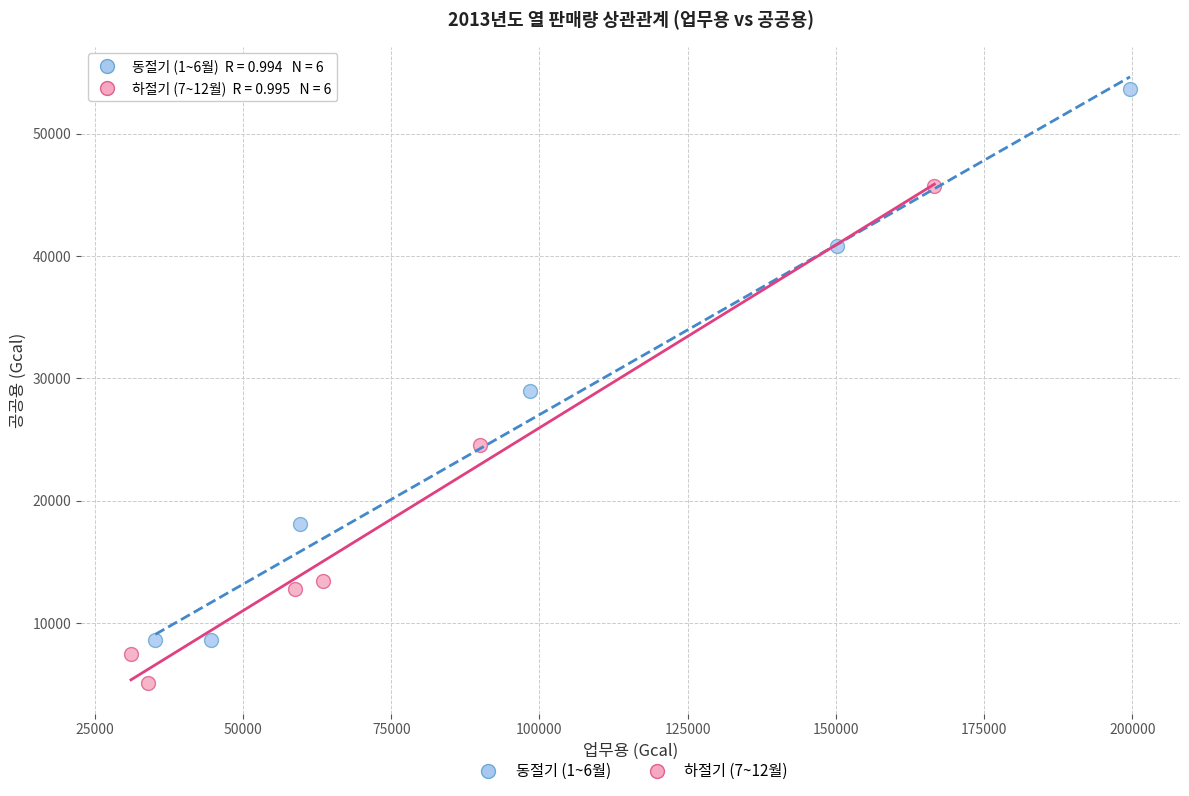

What are all the series names shown in the legend?

동절기 (1~6월), 하절기 (7~12월)